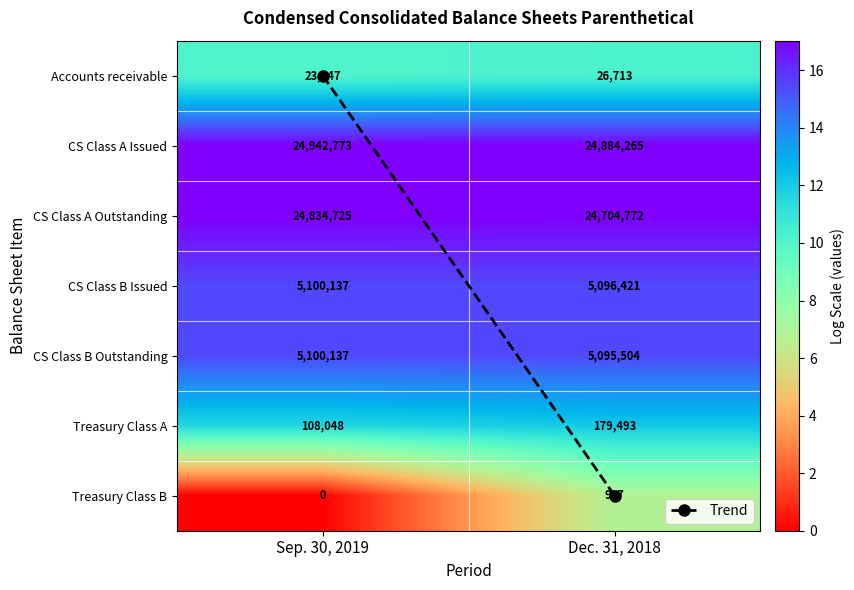

What is the spread (max minus min) of values at Sep. 30, 2019?

24942773